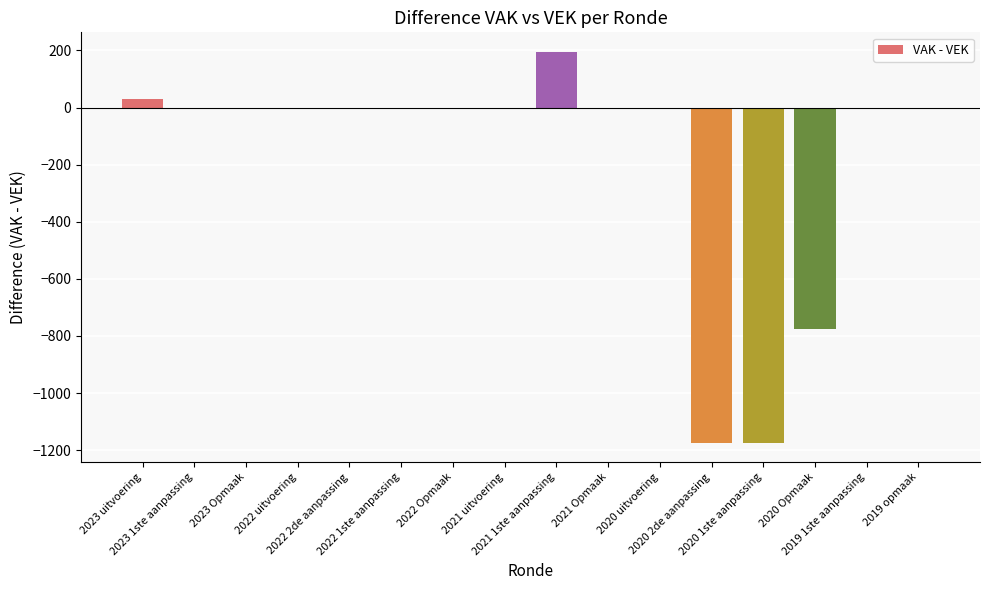

Reading left to right, what are all the values shown in this chart?

30	0	0	0	0	0	0	0	195	0	0	-1174	-1174	-774	0	0